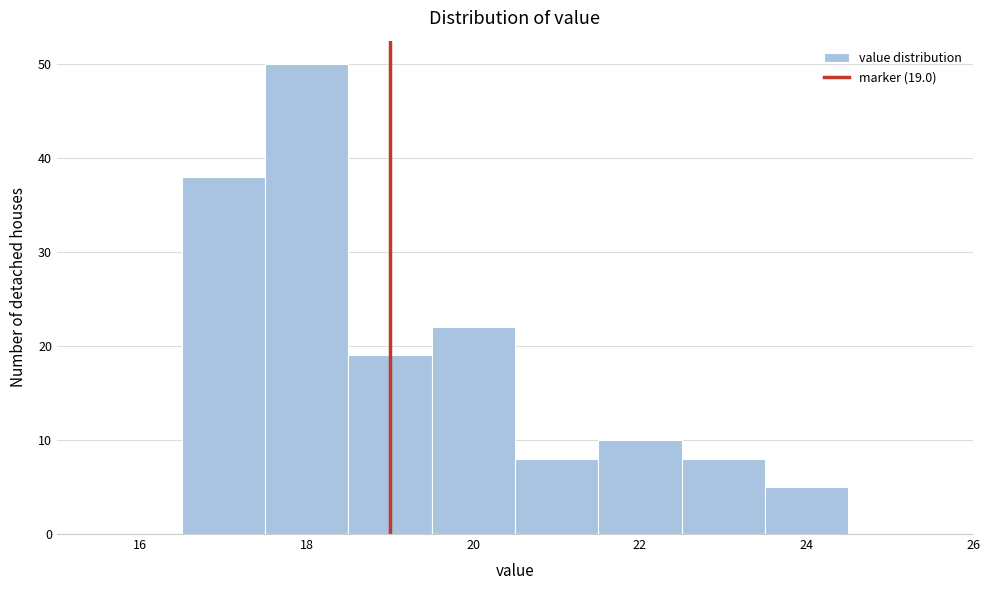

Which range on the x-axis has the tallest bar?

17.5 to 18.5